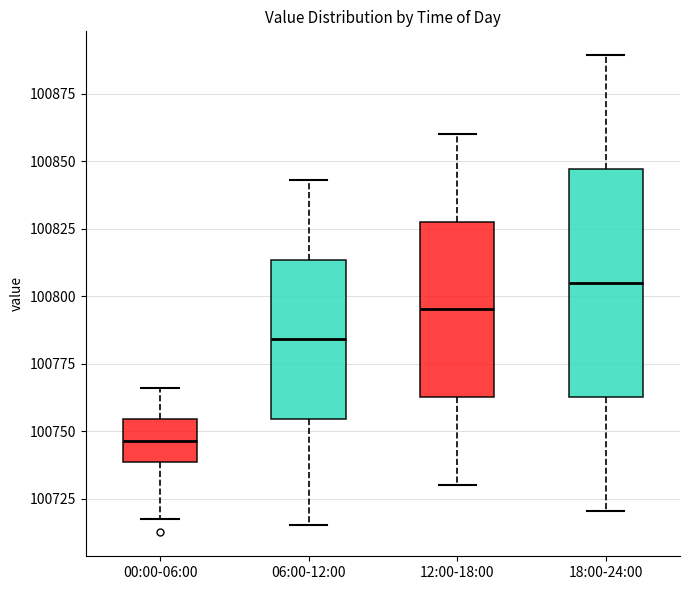

Which box's median line is the highest?

18:00-24:00